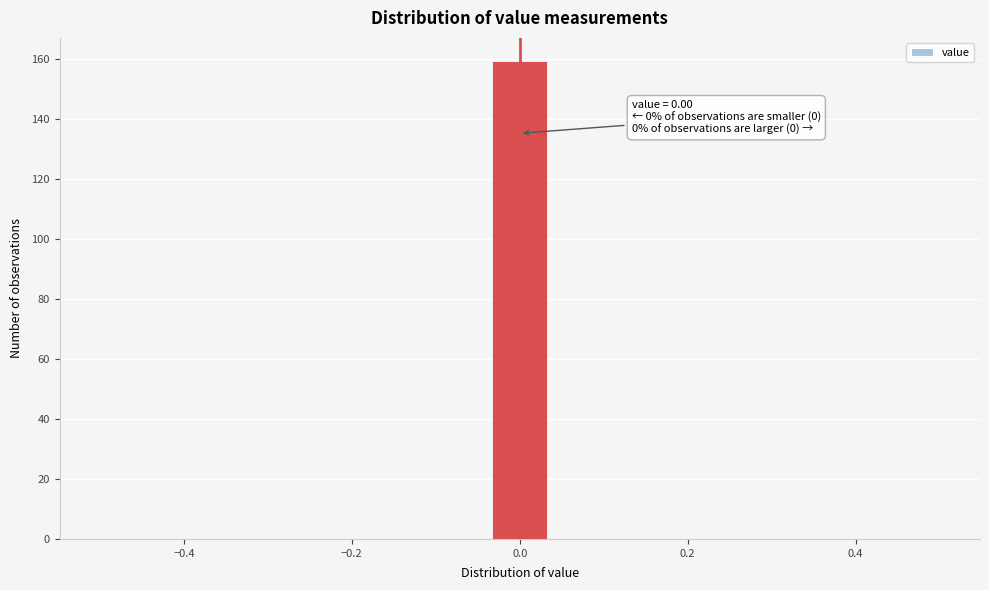

Read against the x-axis, roughly where is the centre of the tallest bar?

0.00